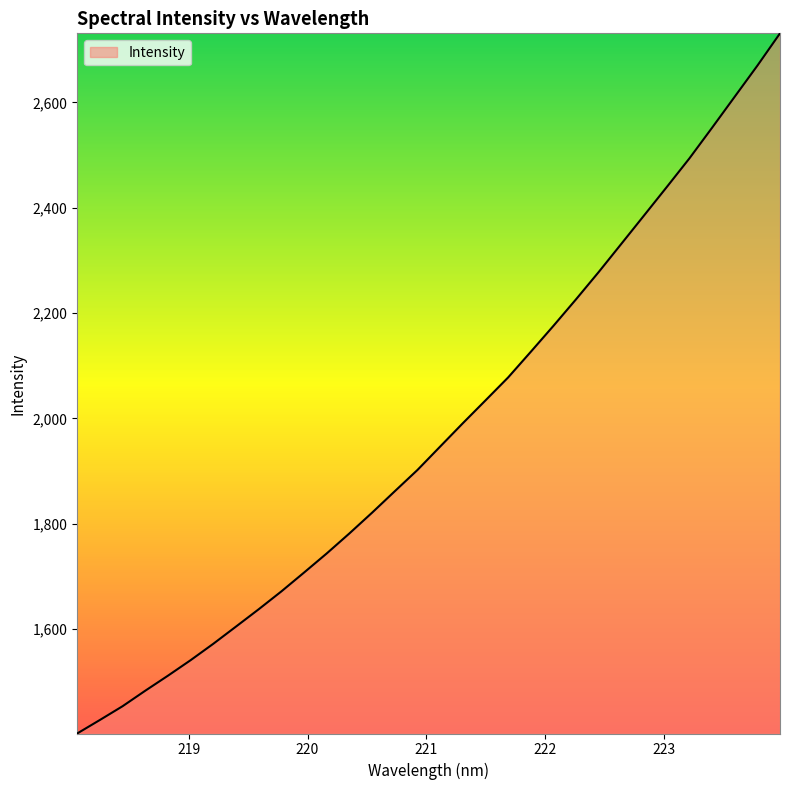

What is the smallest value displayed?

1401.2